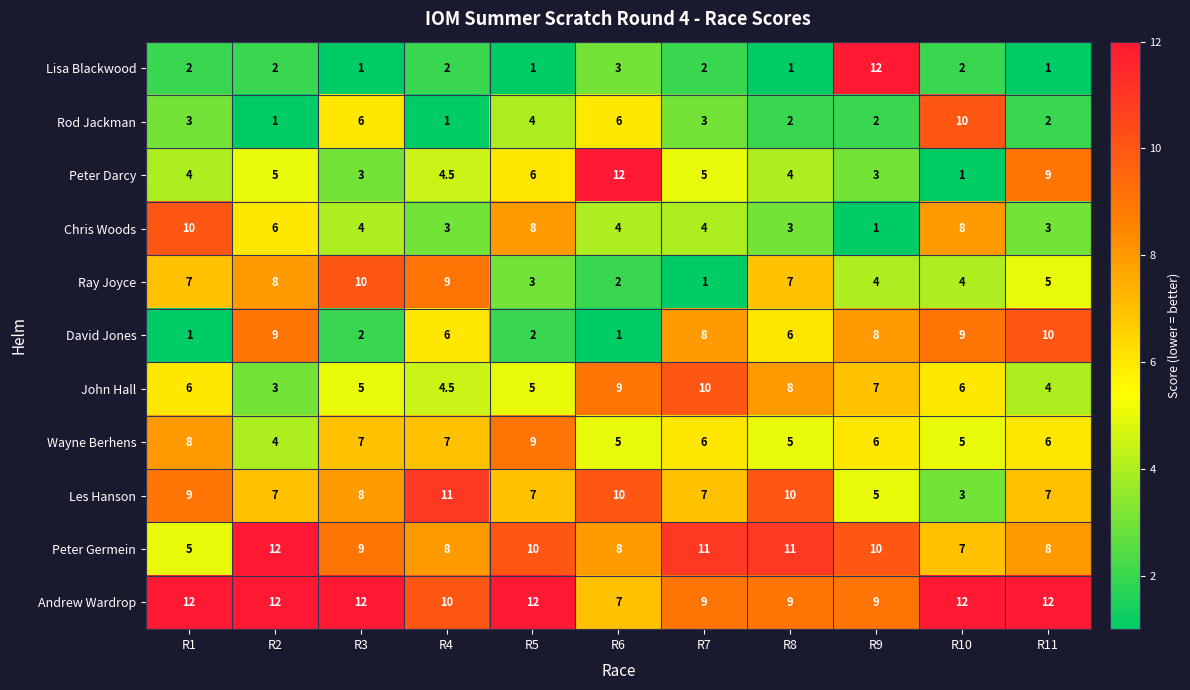

What is the smallest value displayed?

1.0